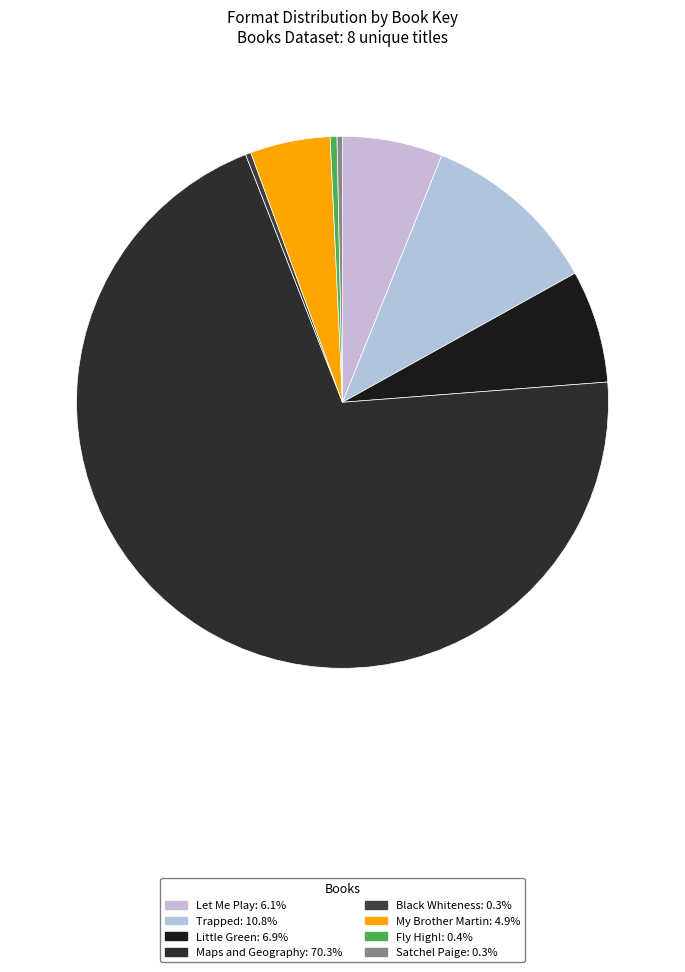

What is the total percentage of Let Me Play and Little Green?

12.9%